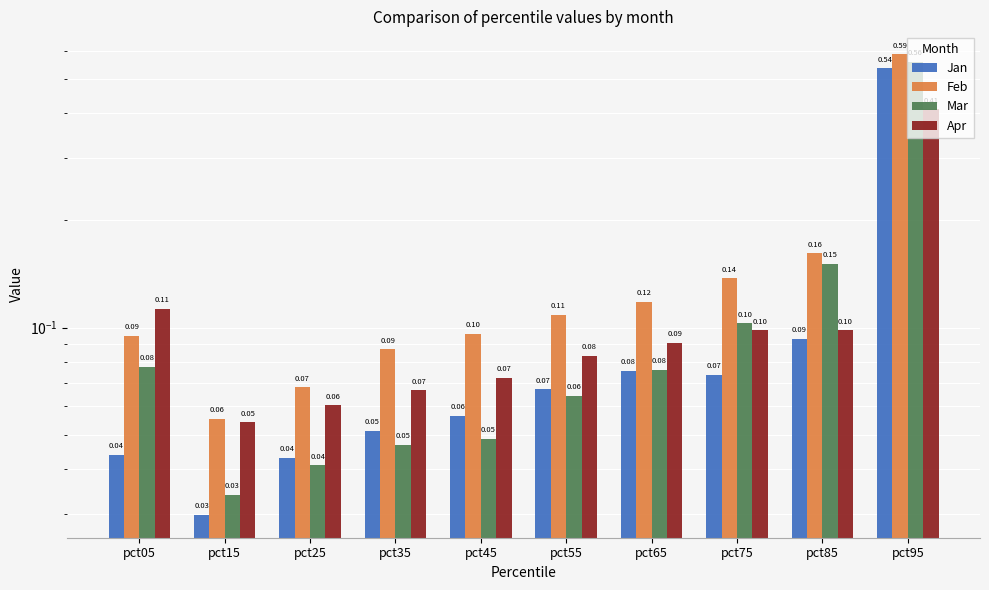

What is the greatest value displayed?

0.6